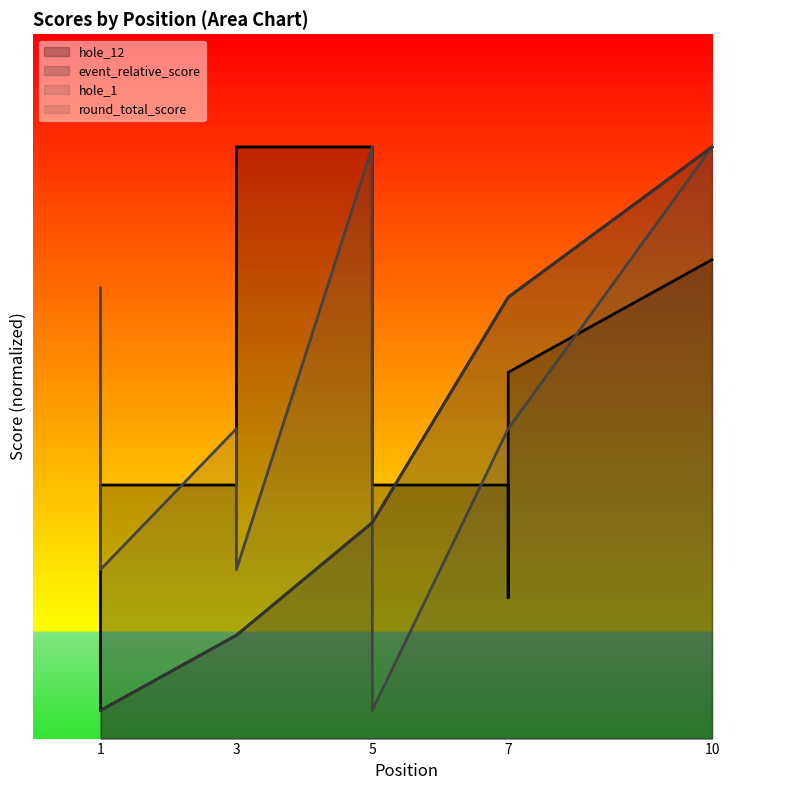

The round_total_score series shows 1.0 at 1. True or false?

True